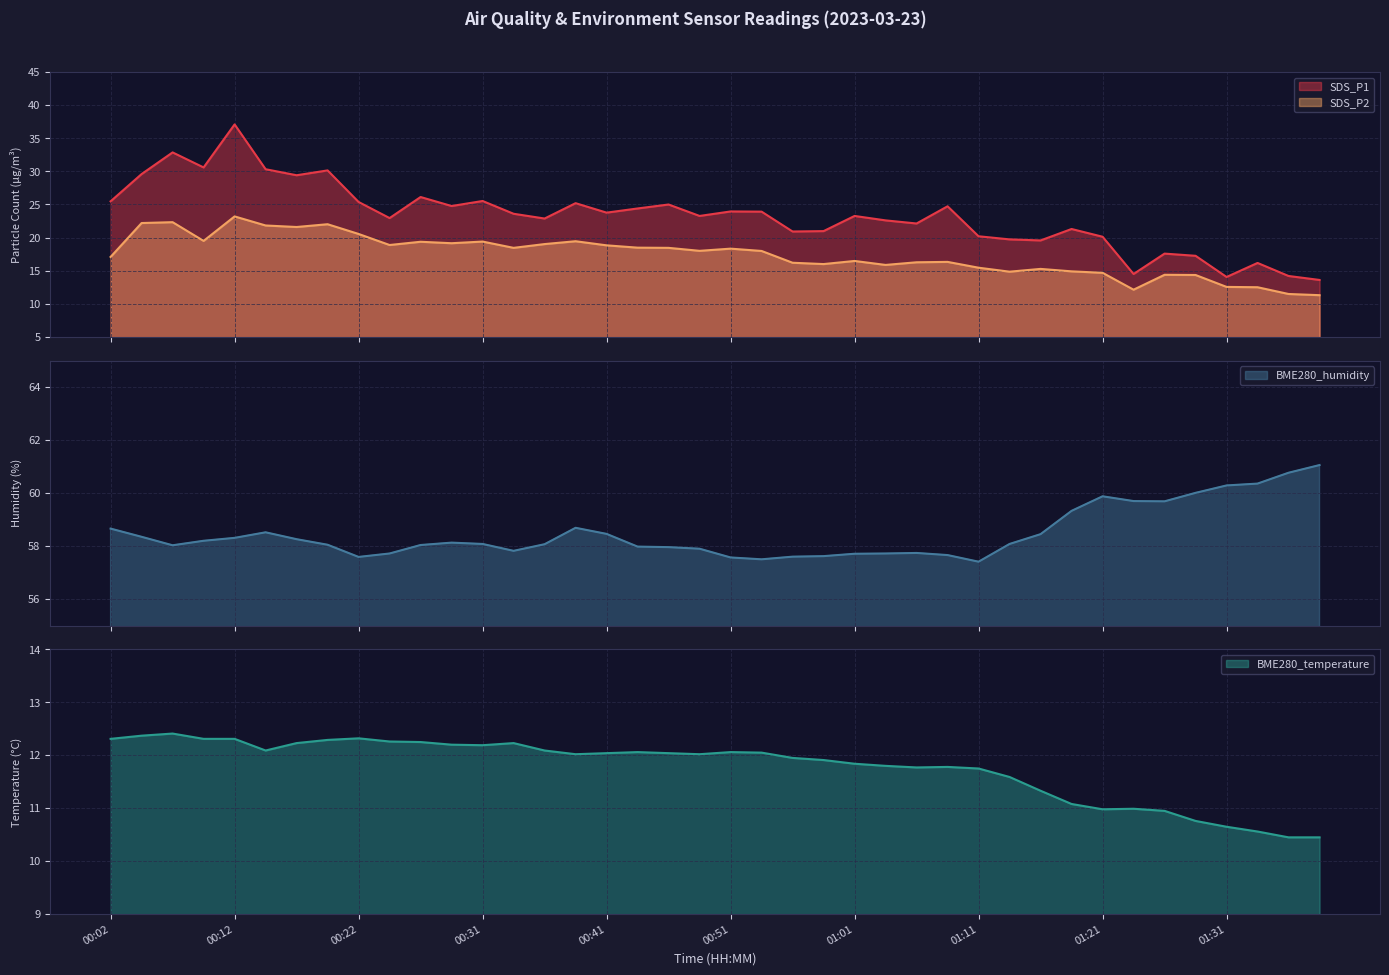

How many lines are shown in the chart?

4